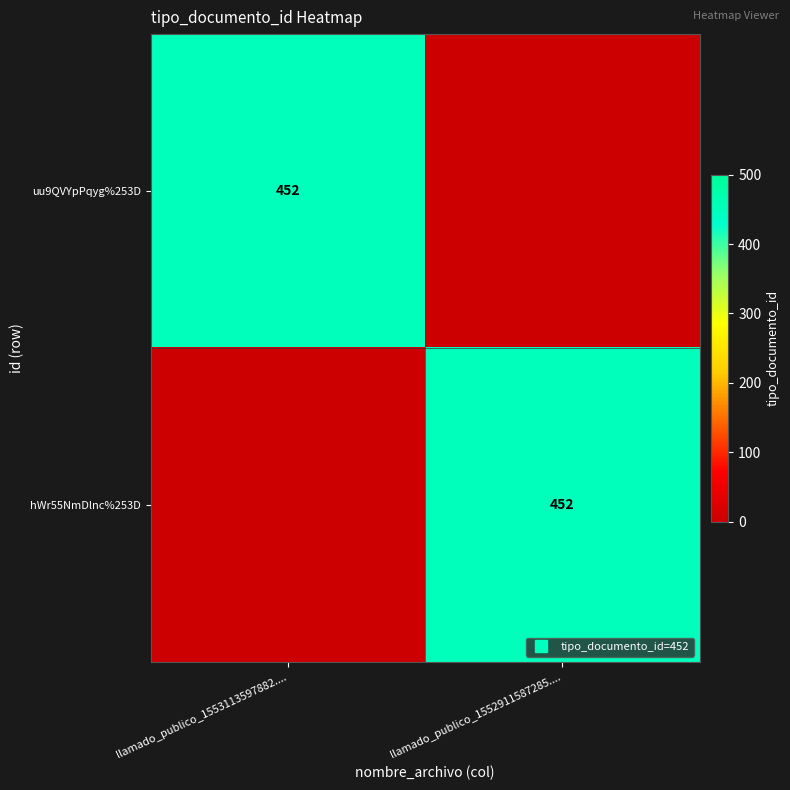

Which category has the lowest value across all series?

llamado_publico_1552911587285....